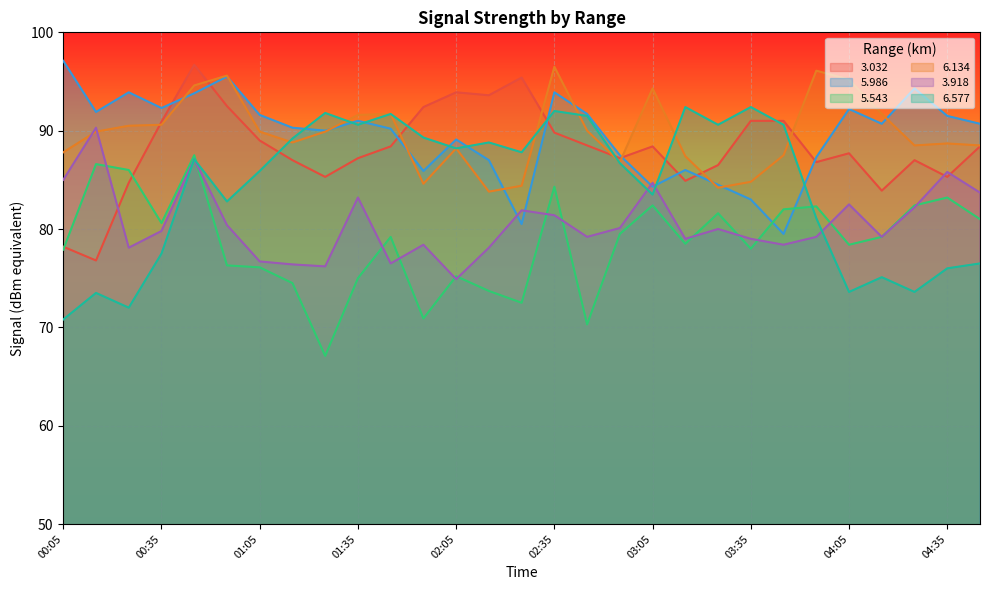

The value of 5.986 at 01:05 is 91.6. True or false?

True